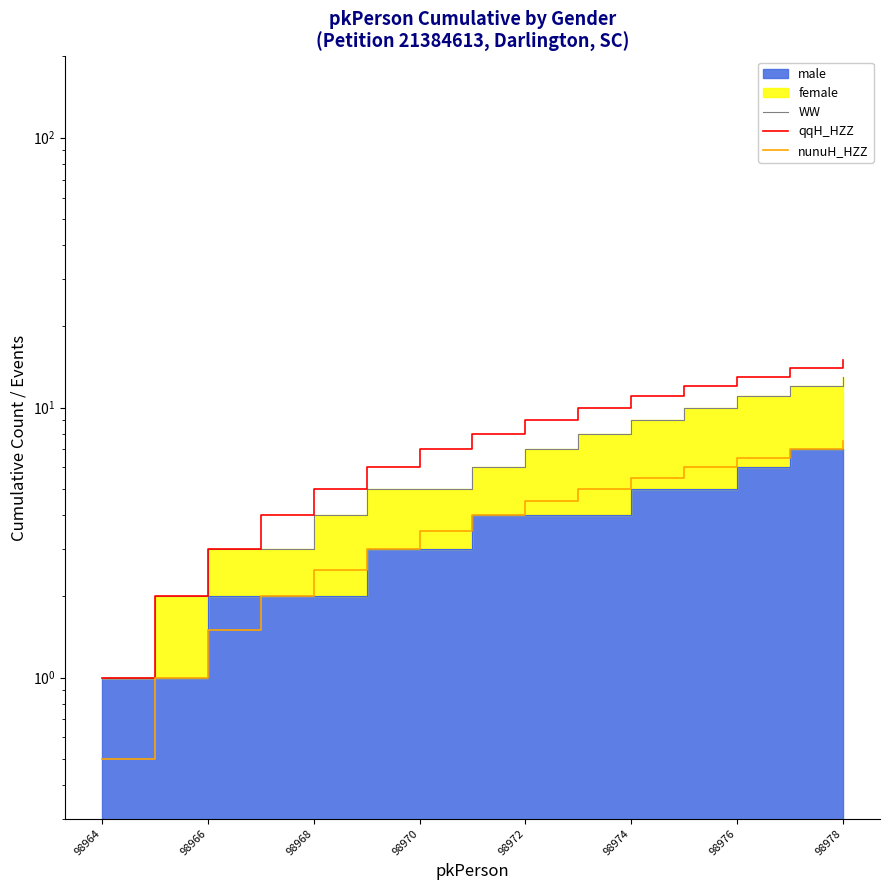

Reading left to right, list all the values displayed in this chart.

WW: 1.0	2.0	3.0	3.0	4.0	5.0	5.0	6.0	7.0	8.0	9.0	10.0	11.0	12.0	13.0
qqH_HZZ: 1.0	2.0	3.0	4.0	5.0	6.0	7.0	8.0	9.0	10.0	11.0	12.0	13.0	14.0	15.0
nunuH_HZZ: 0.5	1.0	1.5	2.0	2.5	3.0	3.5	4.0	4.5	5.0	5.5	6.0	6.5	7.0	7.5